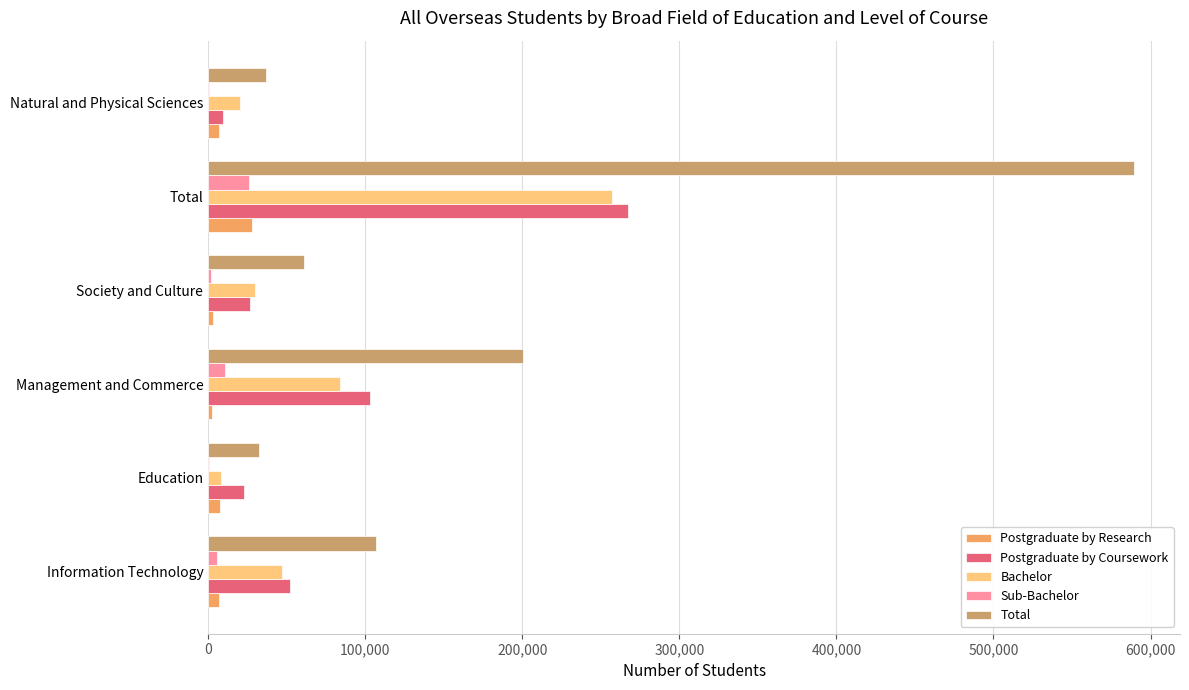

What is the highest value of the Postgraduate by Coursework series?

267531